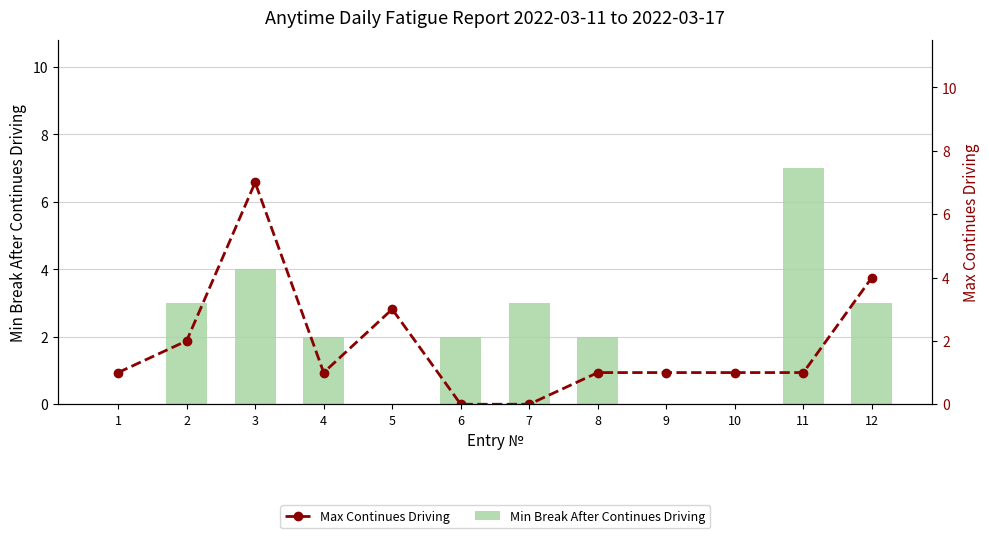

What are all the series names shown in the legend?

Min Break After Continues Driving, Max Continues Driving